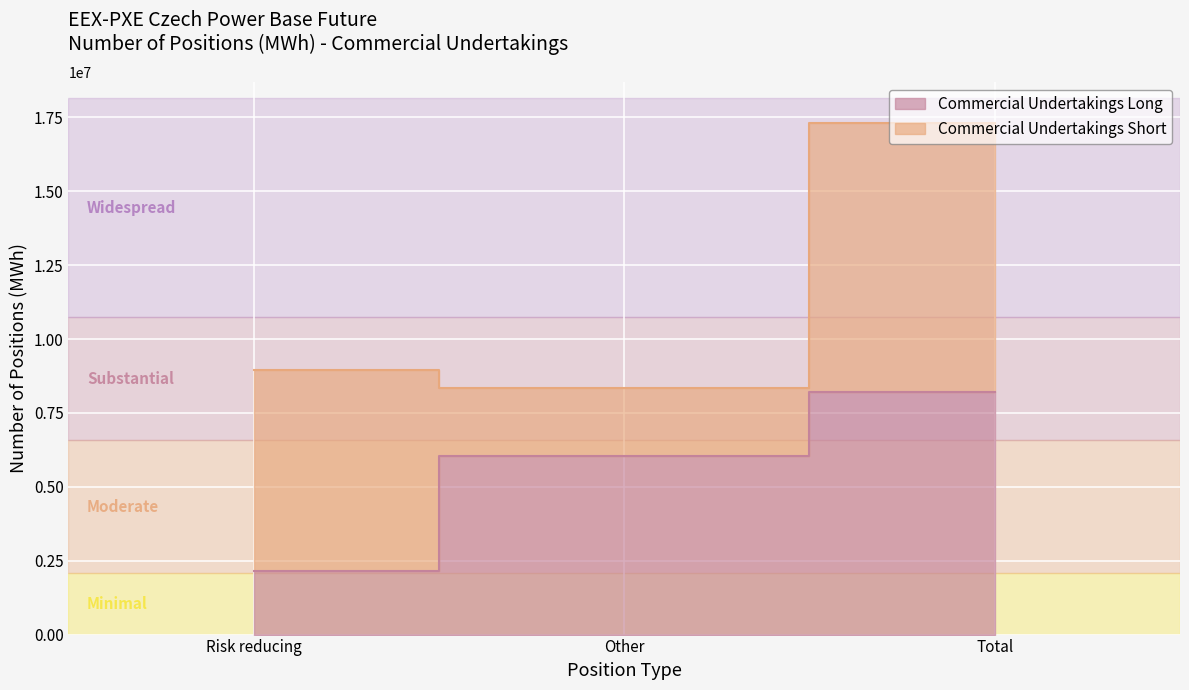

How many values are below 6028349?

1